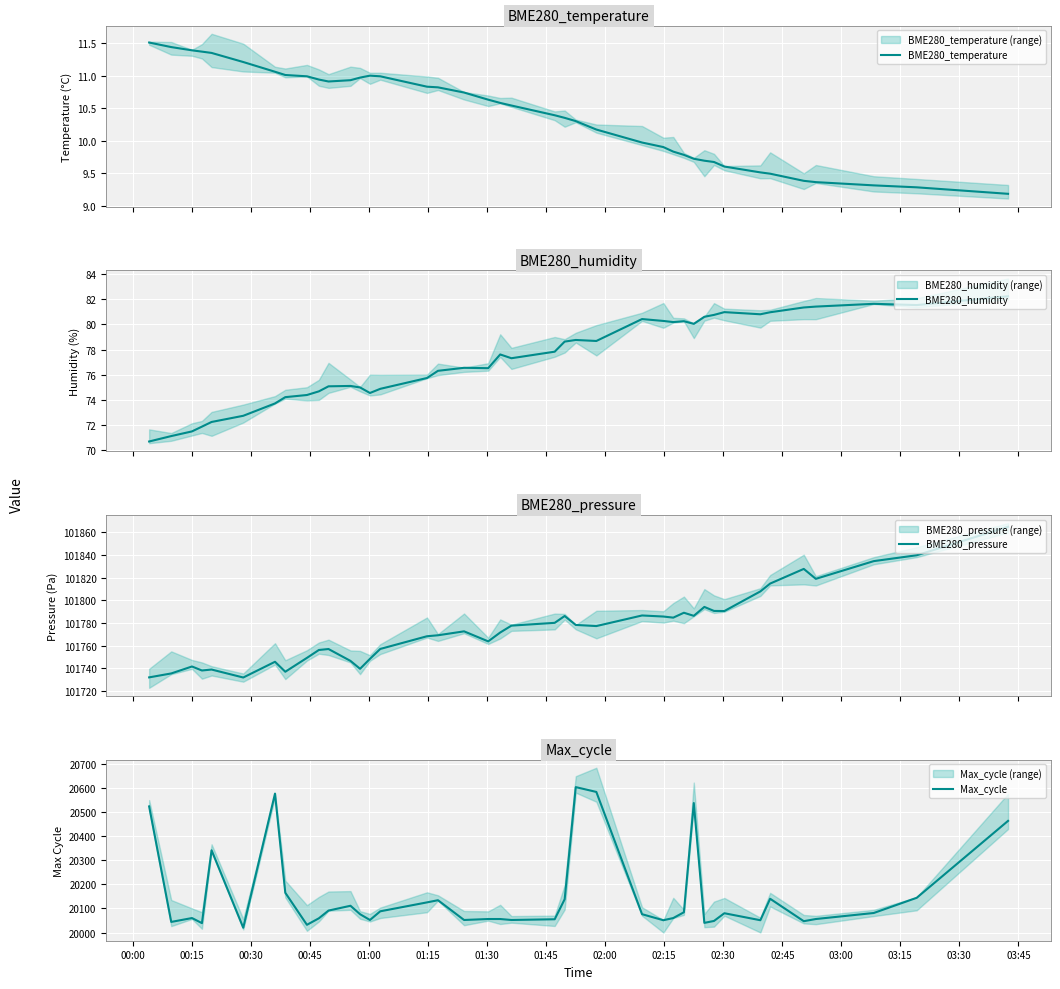

Reading right to left, list all the values displayed in this chart.

BME280_temperature: 9.2	9.3	9.3	9.4	9.4	9.5	9.5	9.6	9.7	9.7	9.7	9.8	9.8	9.9	10.0	10.2	10.3	10.3	10.4	10.5	10.6	10.6	10.7	10.8	10.8	11.0	11.0	11.0	10.9	10.9	10.9	11.0	11.0	11.1	11.2	11.3	11.4	11.4	11.4	11.5
BME280_humidity: 82.2	81.5	81.6	81.4	81.3	81.0	80.8	81.0	80.8	80.6	80.0	80.2	80.2	80.3	80.4	78.7	78.8	78.6	77.8	77.3	77.6	76.5	76.5	76.3	75.7	74.9	74.5	75.0	75.1	75.1	74.7	74.4	74.2	73.7	72.7	72.2	71.9	71.5	71.1	70.7
BME280_pressure: 101864.9	101839.8	101834.6	101819.0	101827.7	101814.8	101807.9	101790.6	101790.7	101794.2	101786.3	101789.1	101784.8	101785.7	101786.7	101777.3	101778.3	101786.2	101780.2	101777.7	101771.6	101763.8	101772.7	101769.2	101768.3	101757.1	101748.4	101739.6	101746.6	101757.1	101756.2	101749.2	101737.0	101745.8	101731.9	101739.0	101738.1	101741.7	101735.5	101732.1
Max_cycle: 20463.0	20144.0	20081.0	20056.0	20047.0	20140.0	20051.0	20080.0	20048.0	20040.0	20537.0	20084.0	20060.0	20051.0	20076.0	20583.0	20603.0	20138.0	20055.0	20052.0	20056.0	20056.0	20052.0	20134.0	20125.0	20088.0	20052.0	20076.0	20111.0	20091.0	20059.0	20032.0	20165.0	20576.0	20020.0	20341.0	20039.0	20060.0	20044.0	20523.0